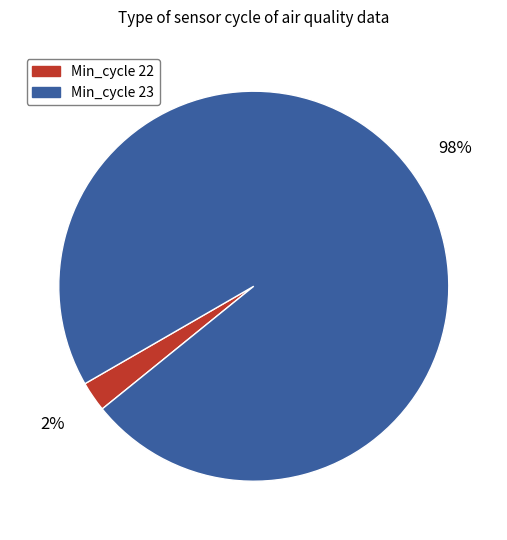

Is there any slice that represents more than half of the pie?

Yes